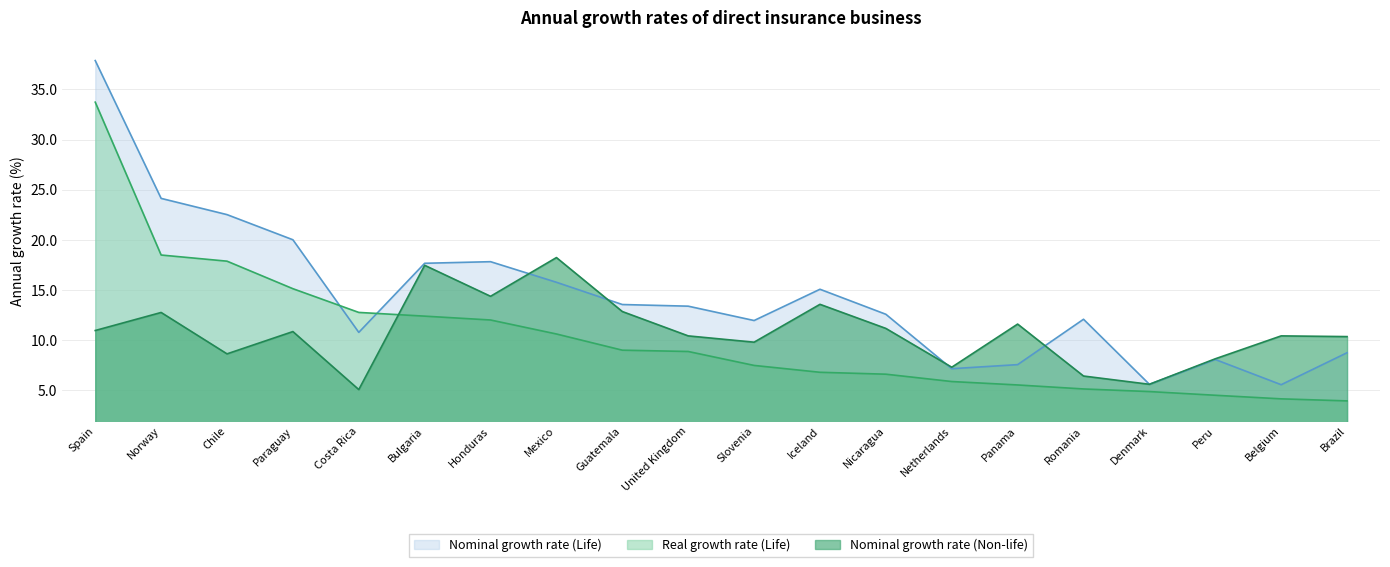

Is it true that Real growth rate (Life) equals 15.1 at Paraguay?

True